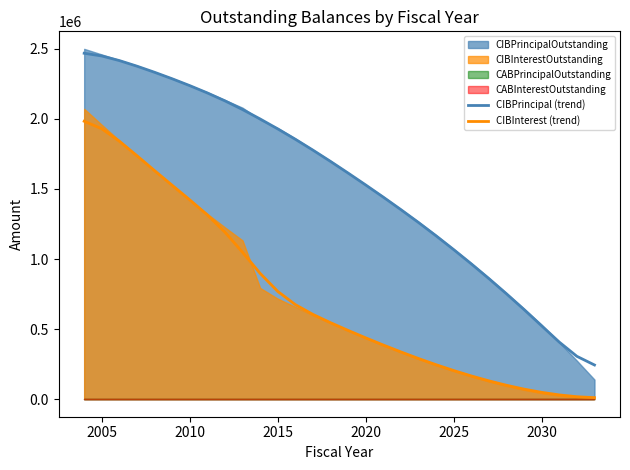

What is the lowest value of the CIBPrincipal (trend) series?

244134.2